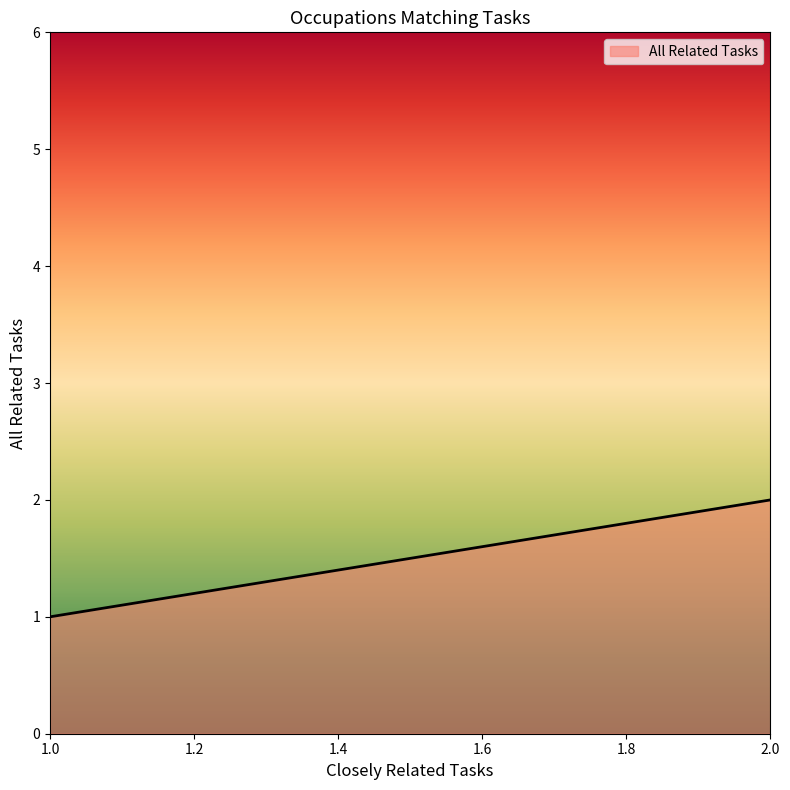

What is the difference between the maximum and minimum values?

1.0